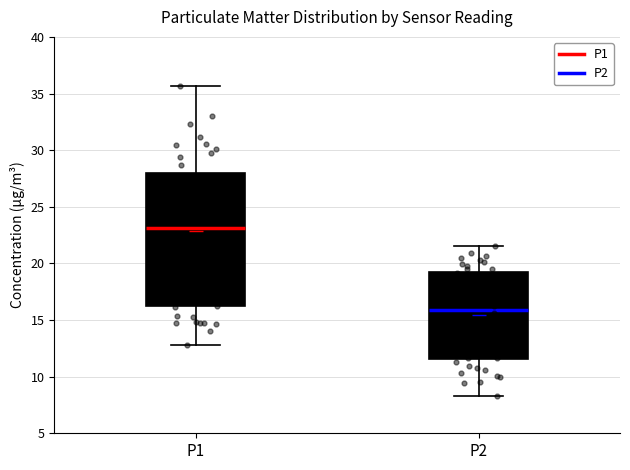

Which box has the highest median line?

P1